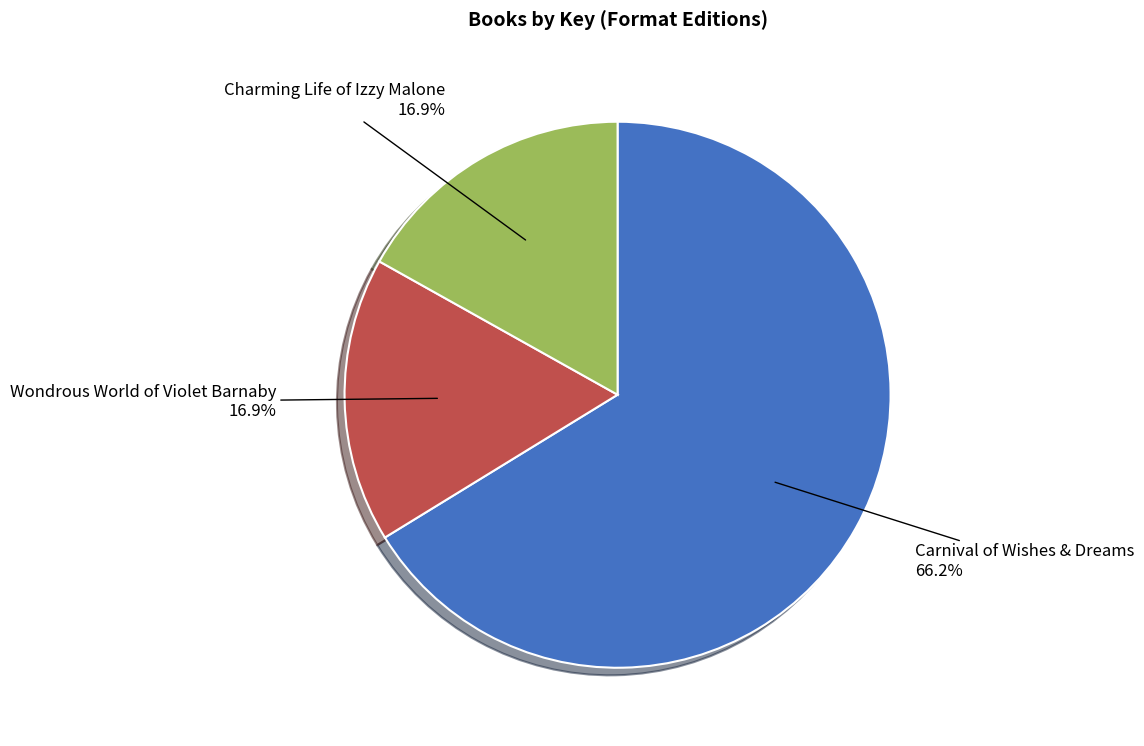

What is the largest slice in the pie chart?

Carnival of Wishes & Dreams